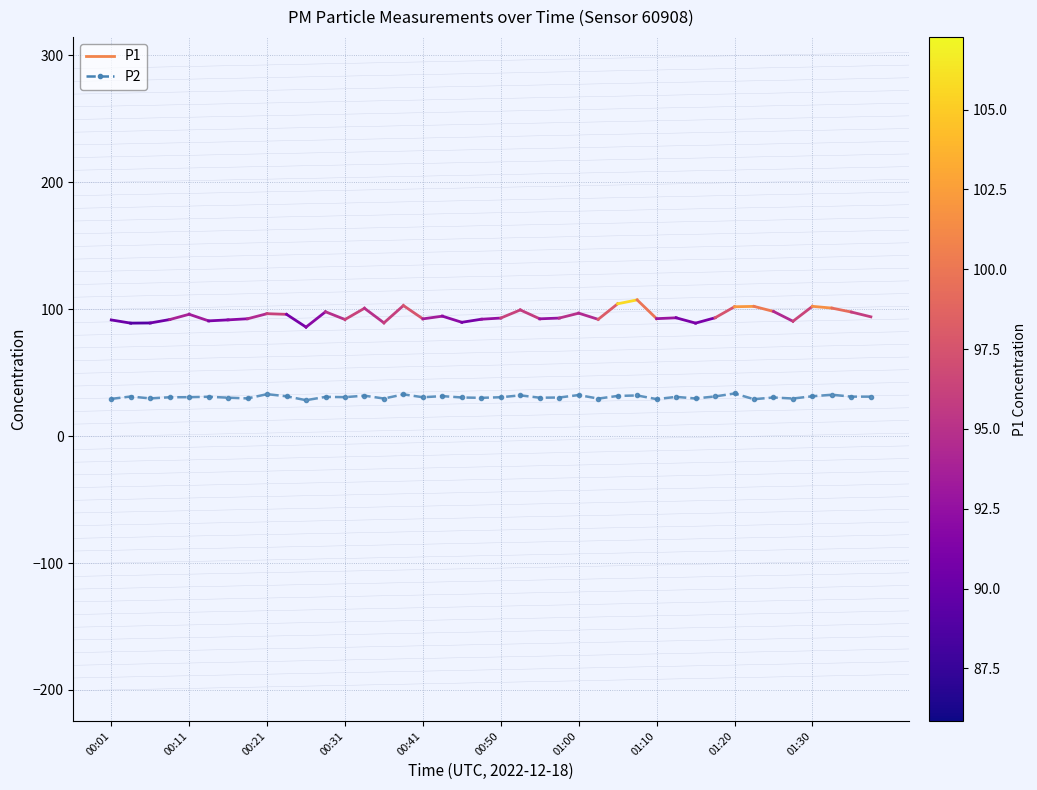

What is the average value?

30.8